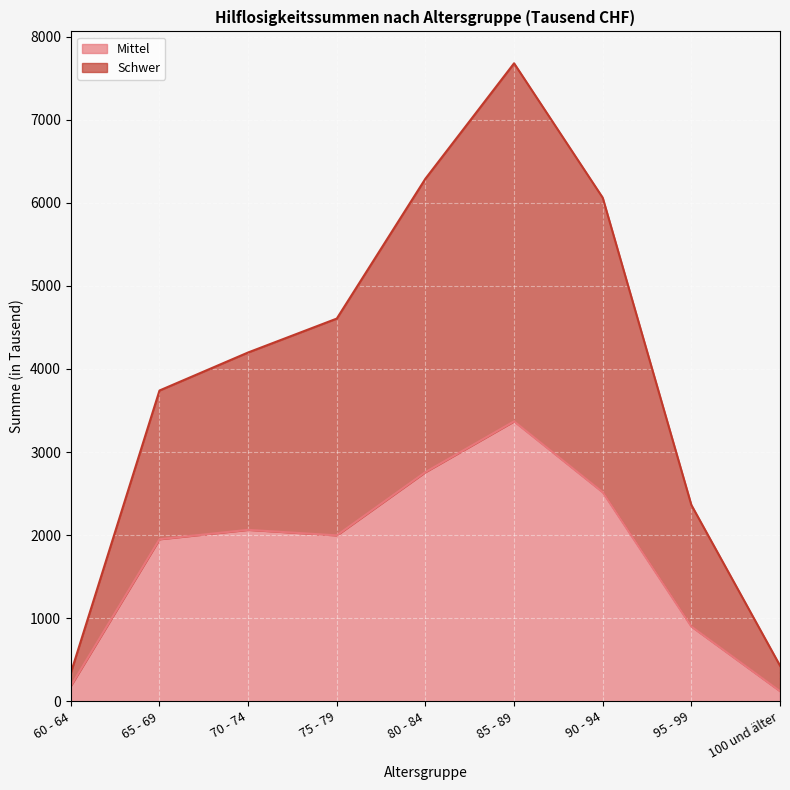

How many values in the Mittel series are below 1997?

4